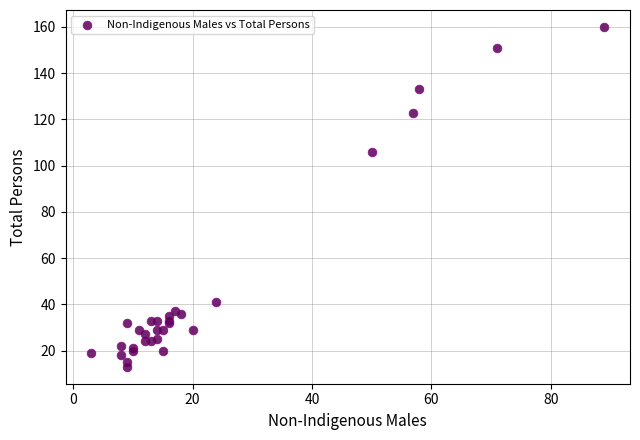

What Y value in the scatter plot is closest to 86?

106